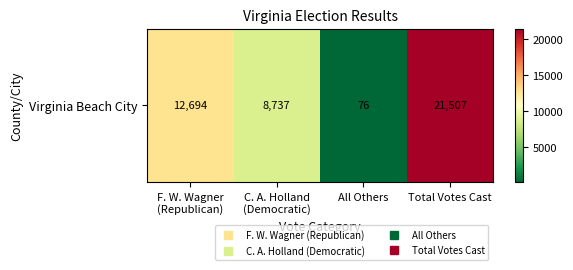

At which label does the data first exceed 12694?

Total Votes Cast